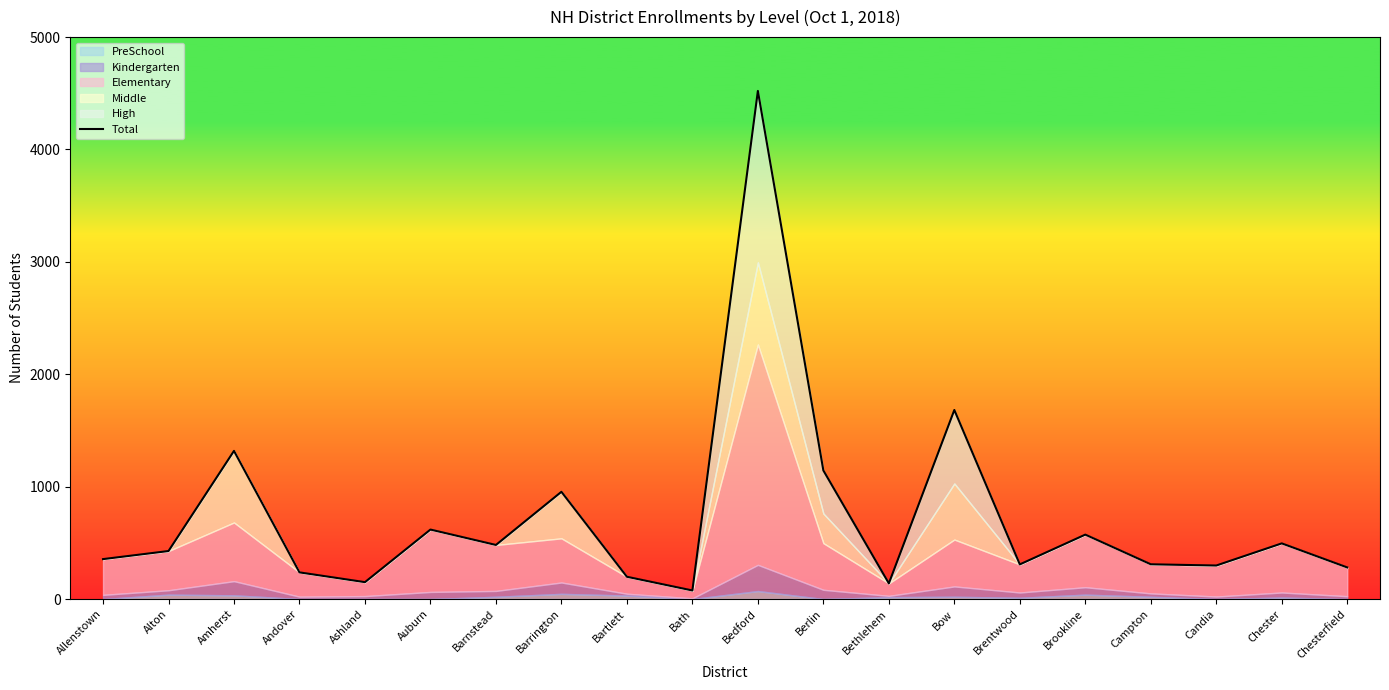

What is the maximum value shown in the chart?

4521